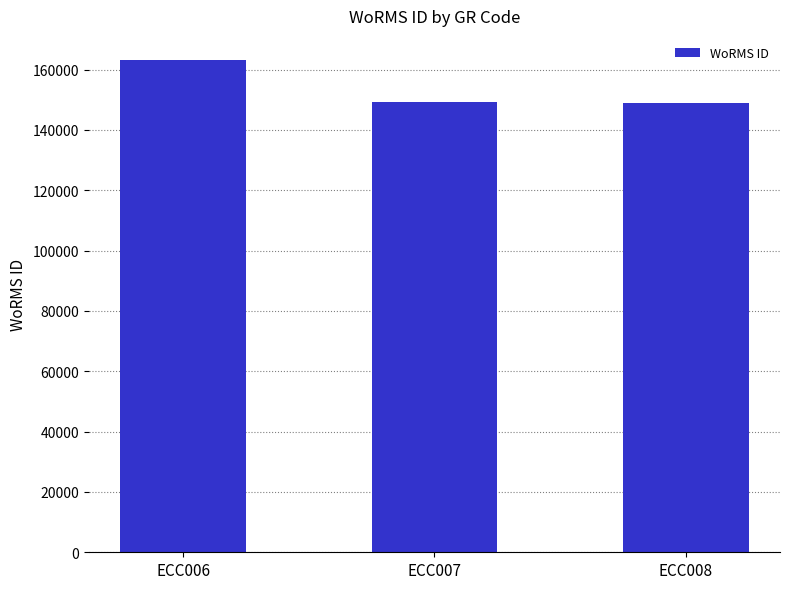

What is the sum of the values at ECC006 and ECC007?

312241